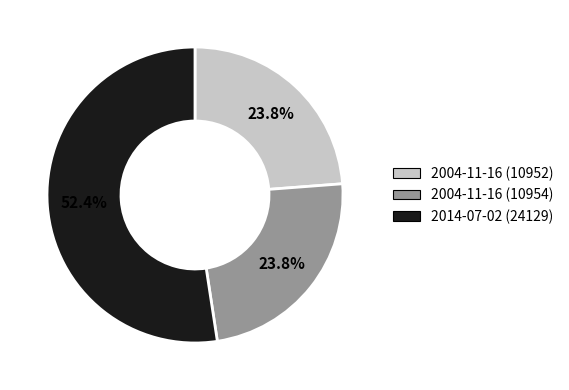

Does any single category account for the majority?

Yes